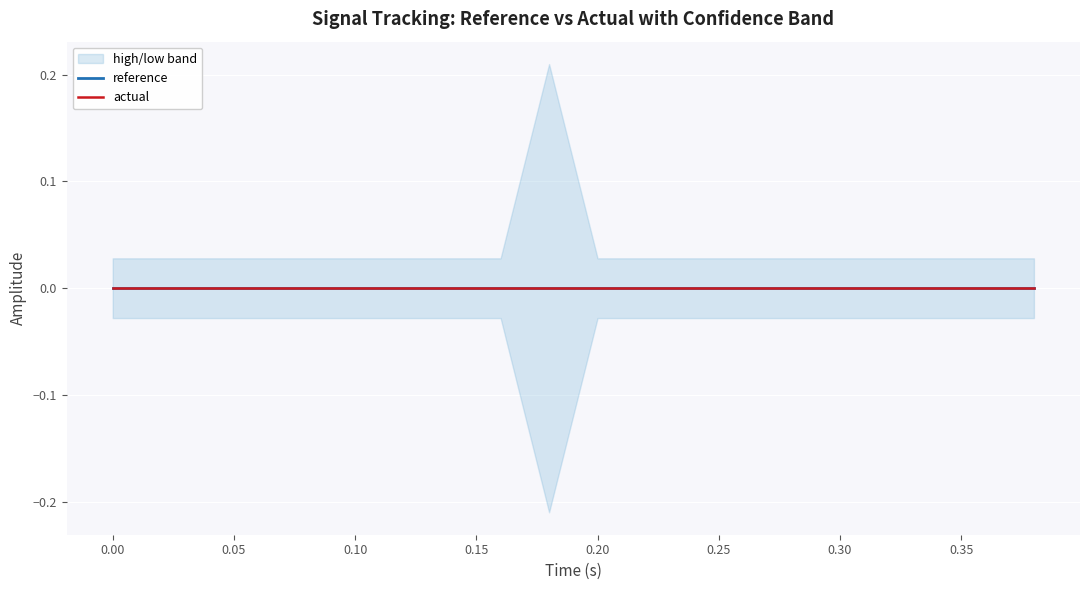

Where is the first local maximum for high?

9